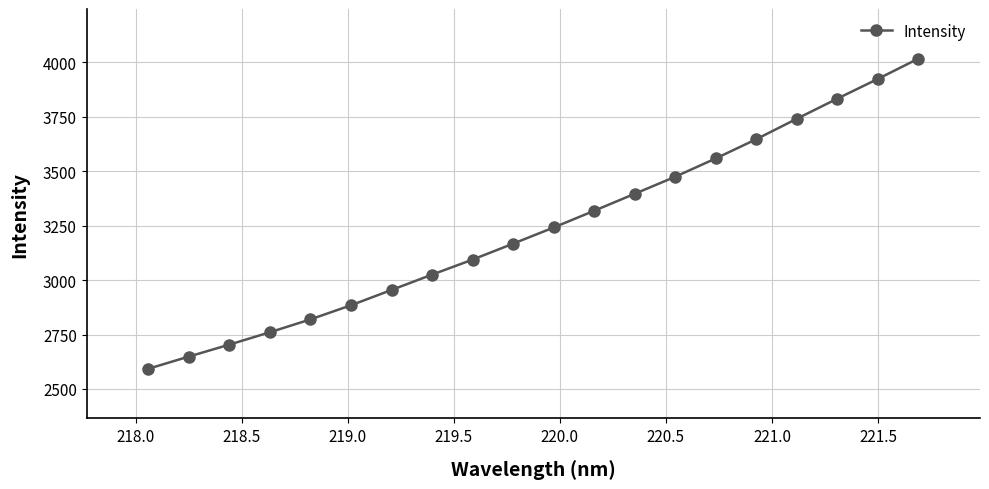

True or false: there are more than 1 points higher than both neighbors.

False